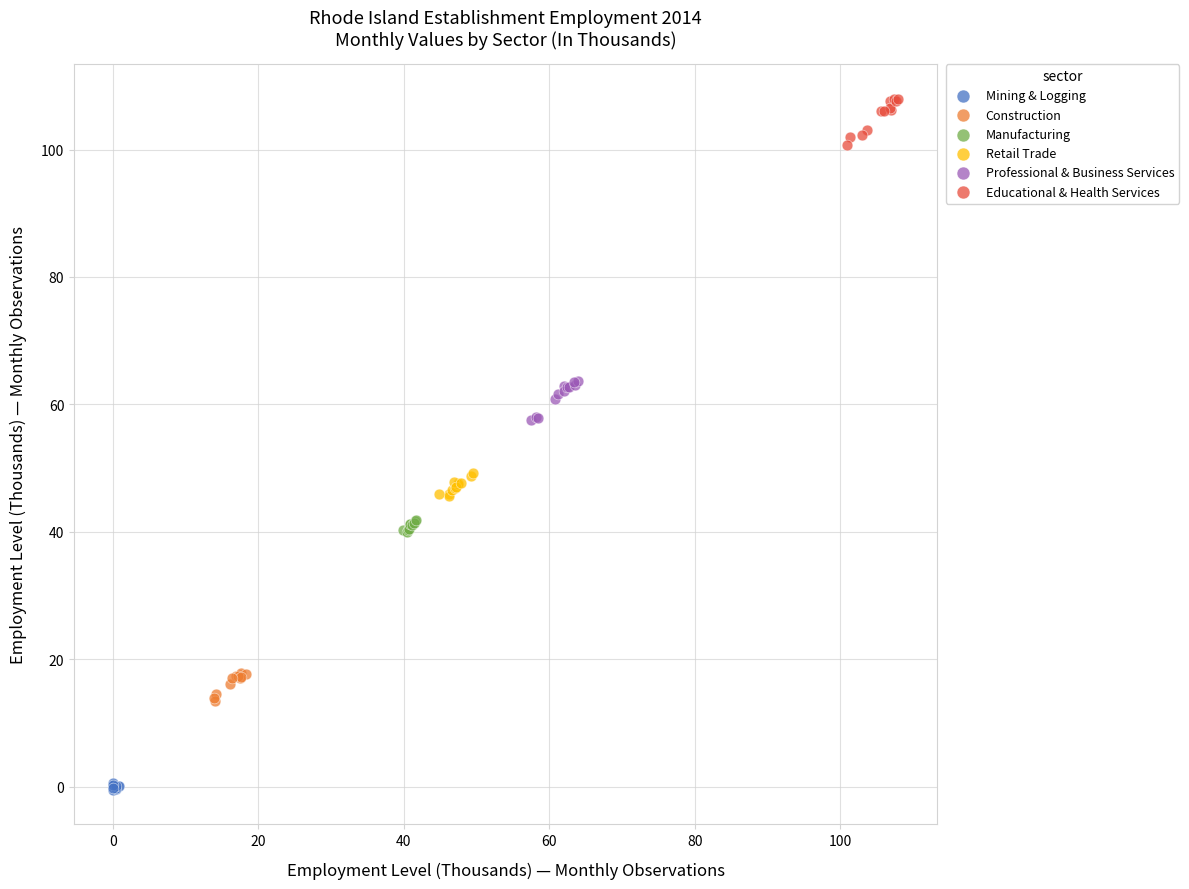

Which series reaches the minimum Y coordinate?

Mining & Logging